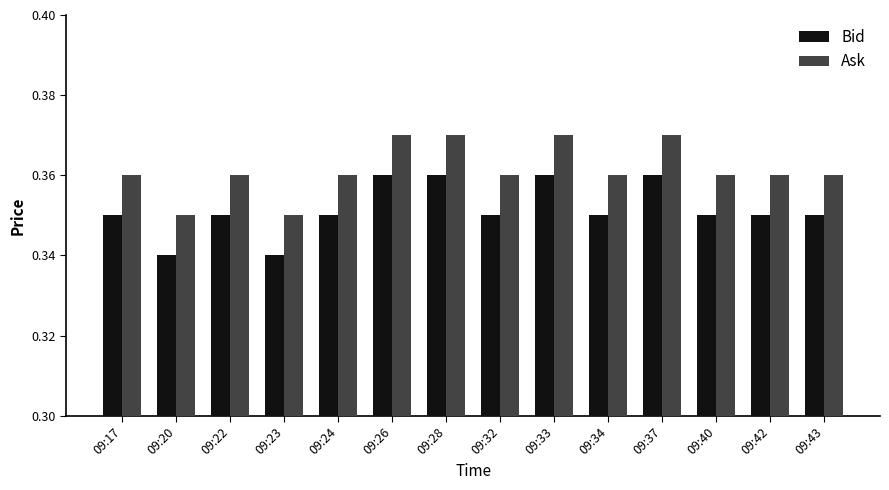

Are the bars grouped side by side (vs. stacked)?

Yes